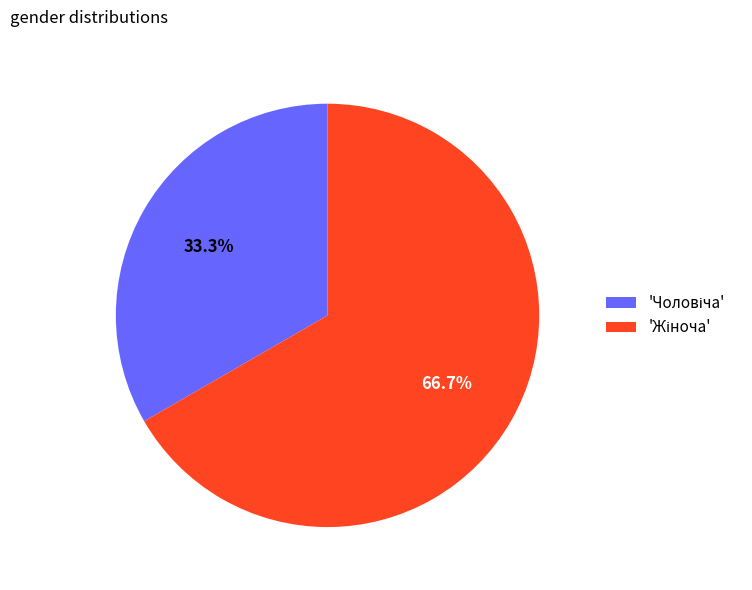

How many segments does this pie chart have?

2